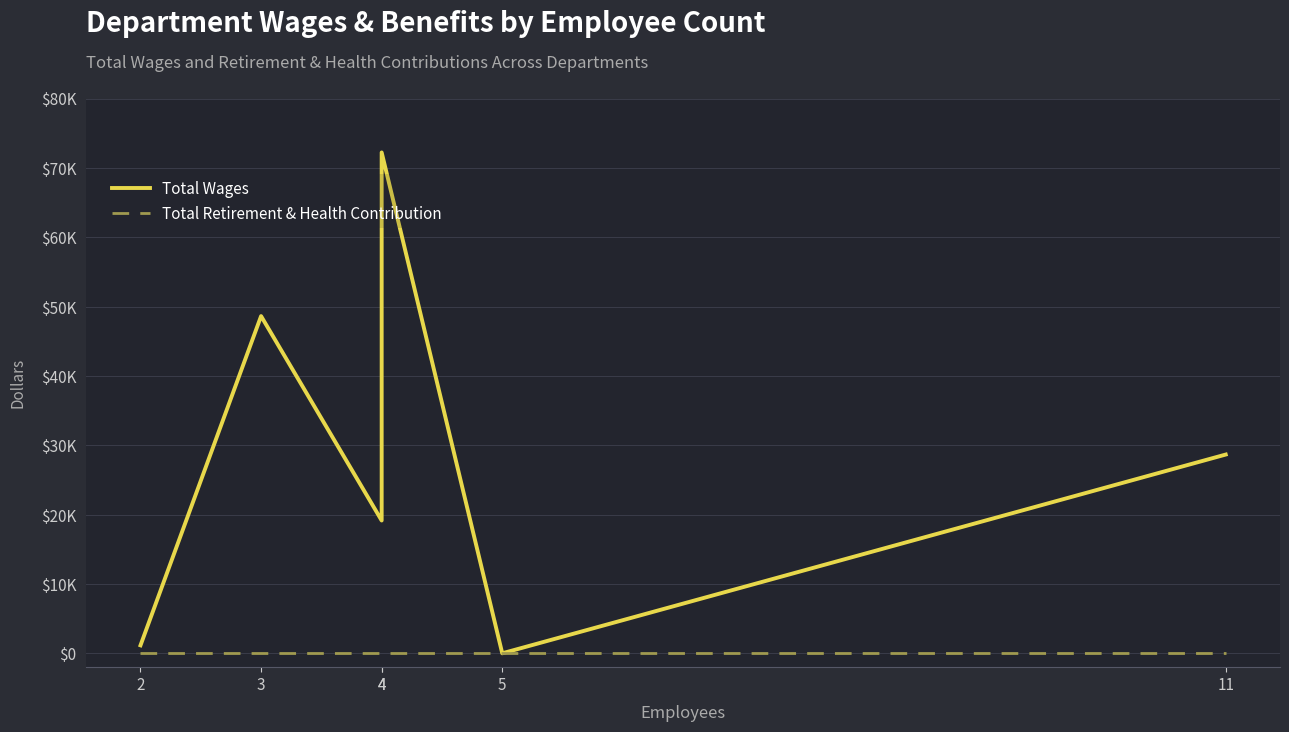

Does the chart display data point markers on the line(s)?

No